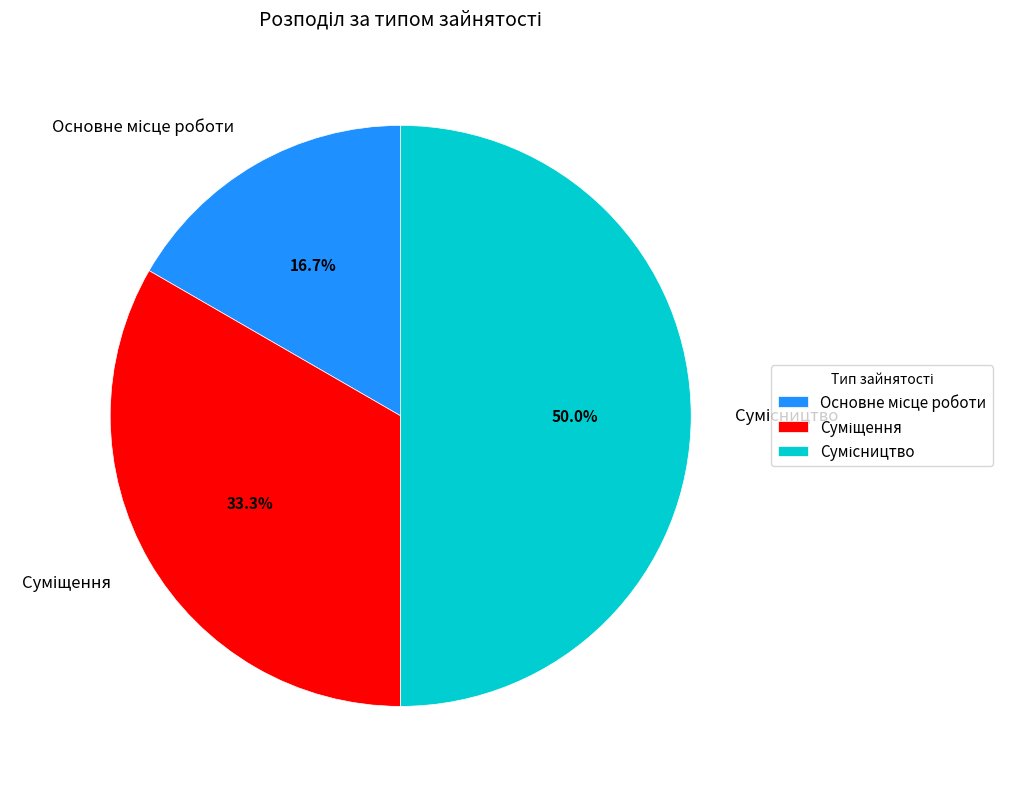

How many slices are in this pie chart?

3